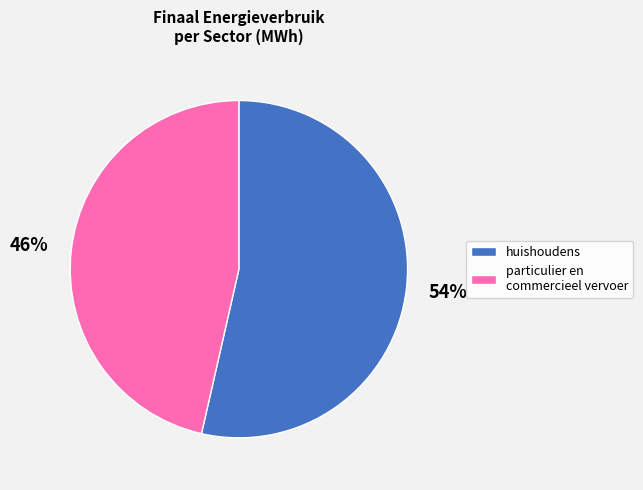

Combined, do particulier en commercieel vervoer and huishoudens account for over 50%?

Yes